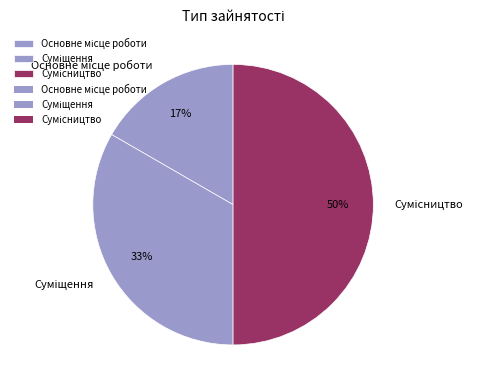

To the nearest percent, what is the difference between the largest and smallest slice percentages?

33%